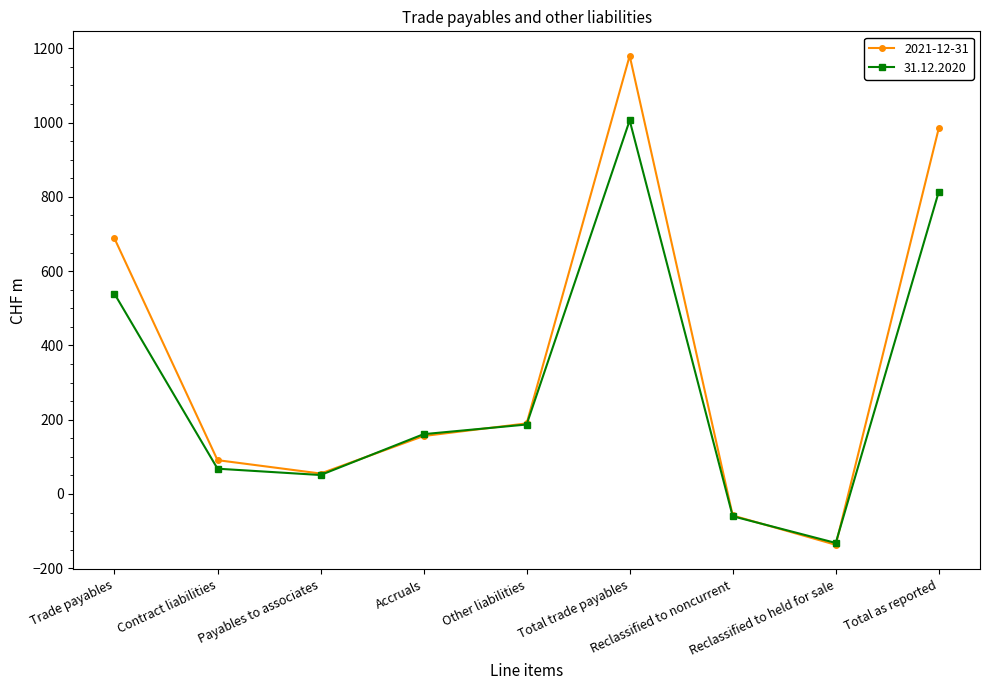

What is the difference between the 2021-12-31 values at Other liabilities and Payables to associates?

135